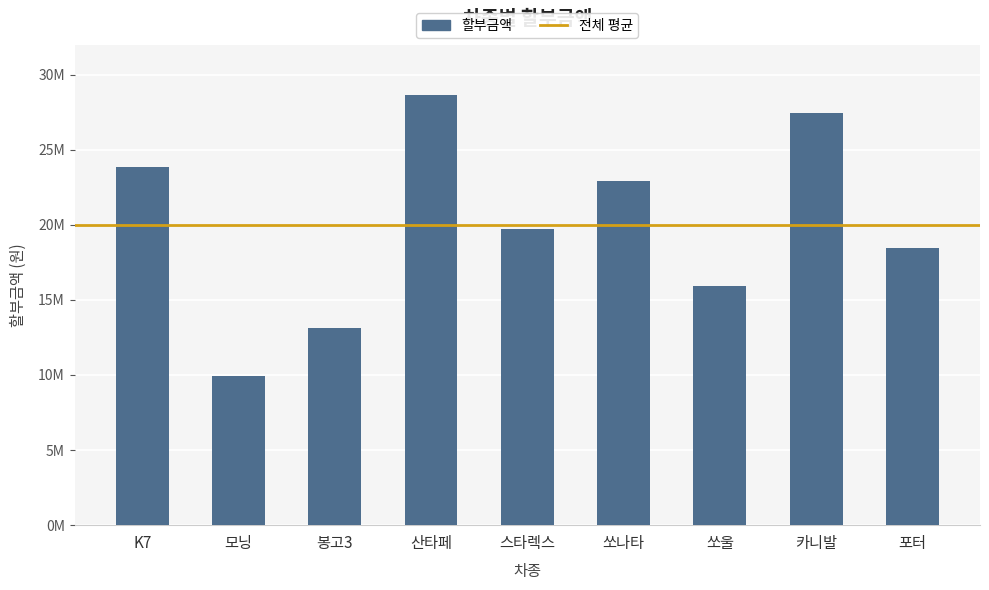

What is the ratio of the value at 포터 to the value at K7?

0.8